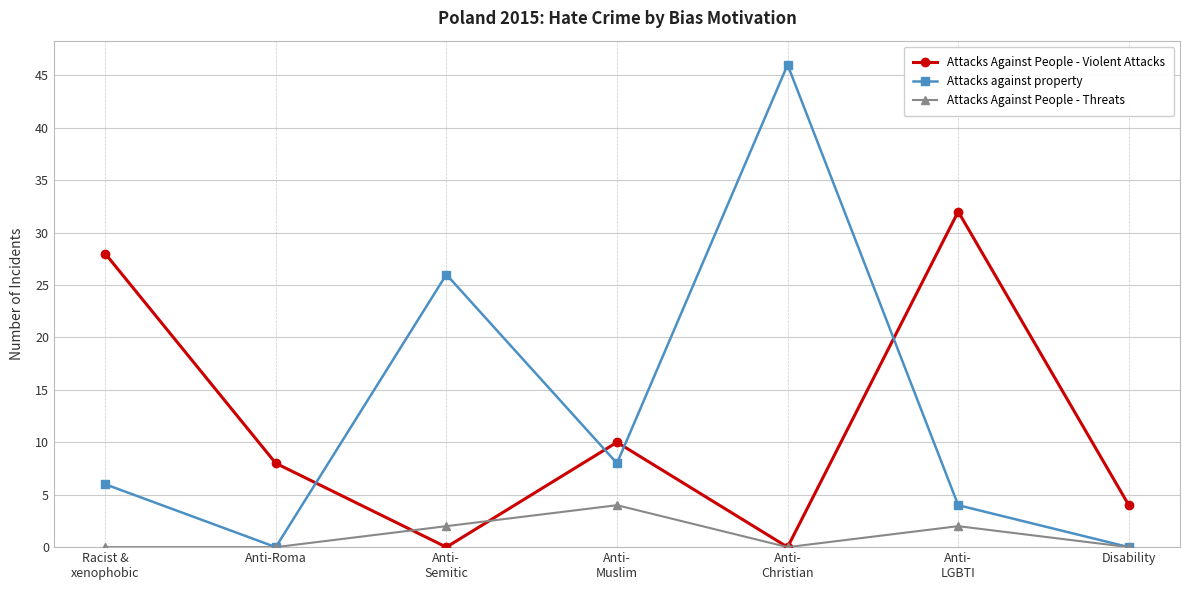

Is this an area chart (filled region under the line)?

No